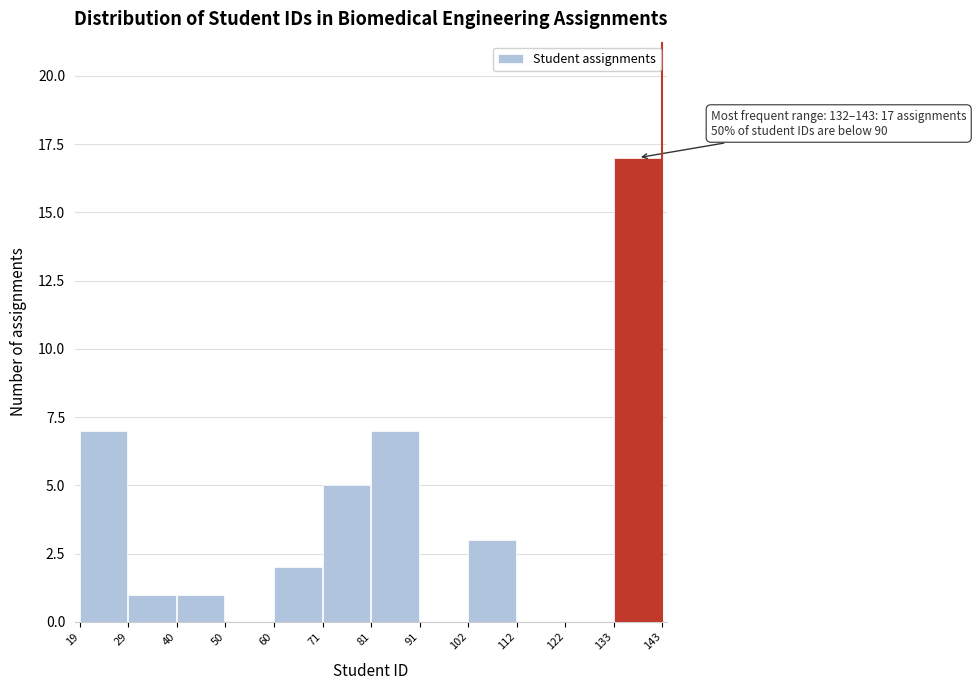

Over which range of the x-axis is the bar tallest?

133 to 143